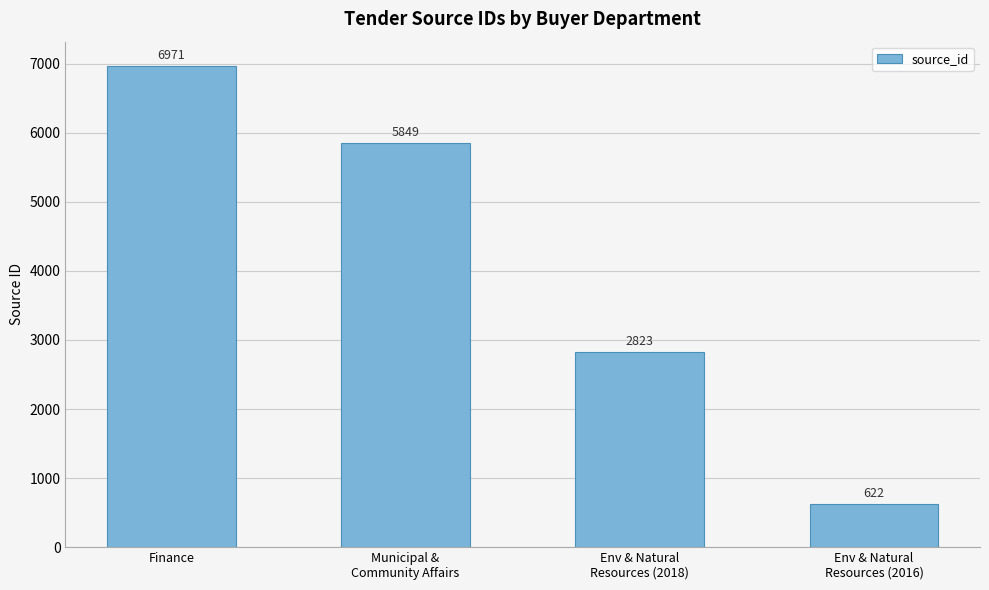

Reading right to left, list all the values displayed in this chart.

622	2823	5849	6971